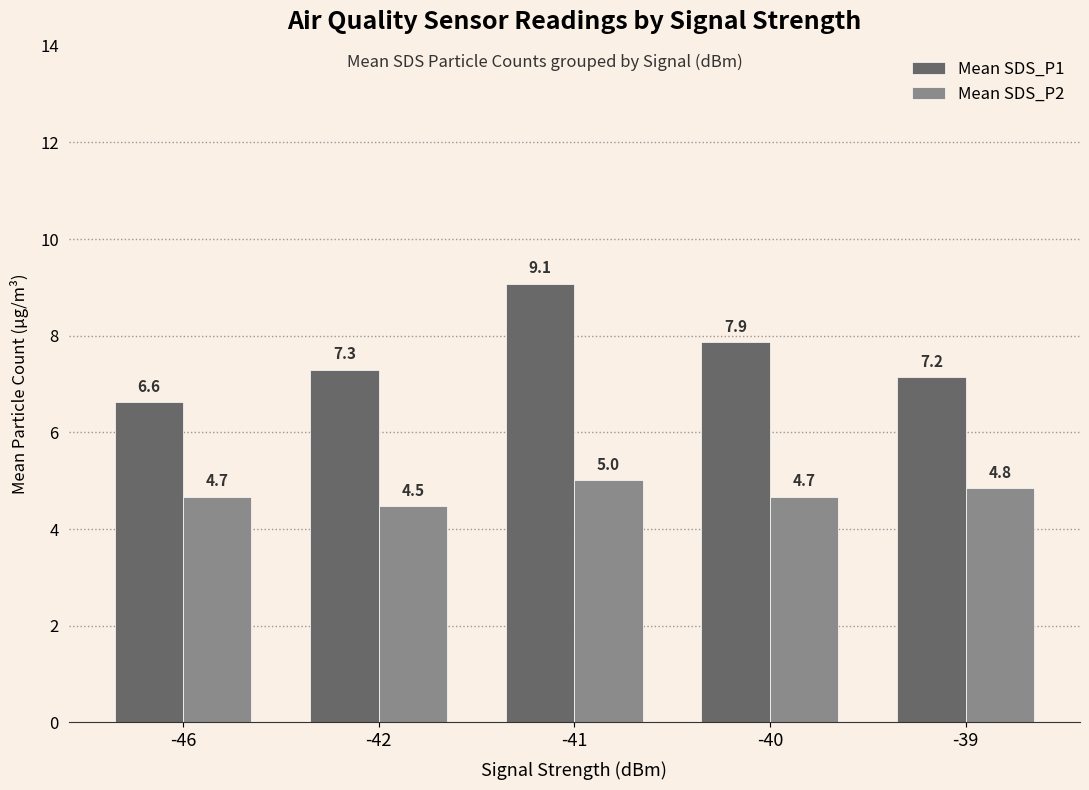

Does the chart contain any negative values?

No